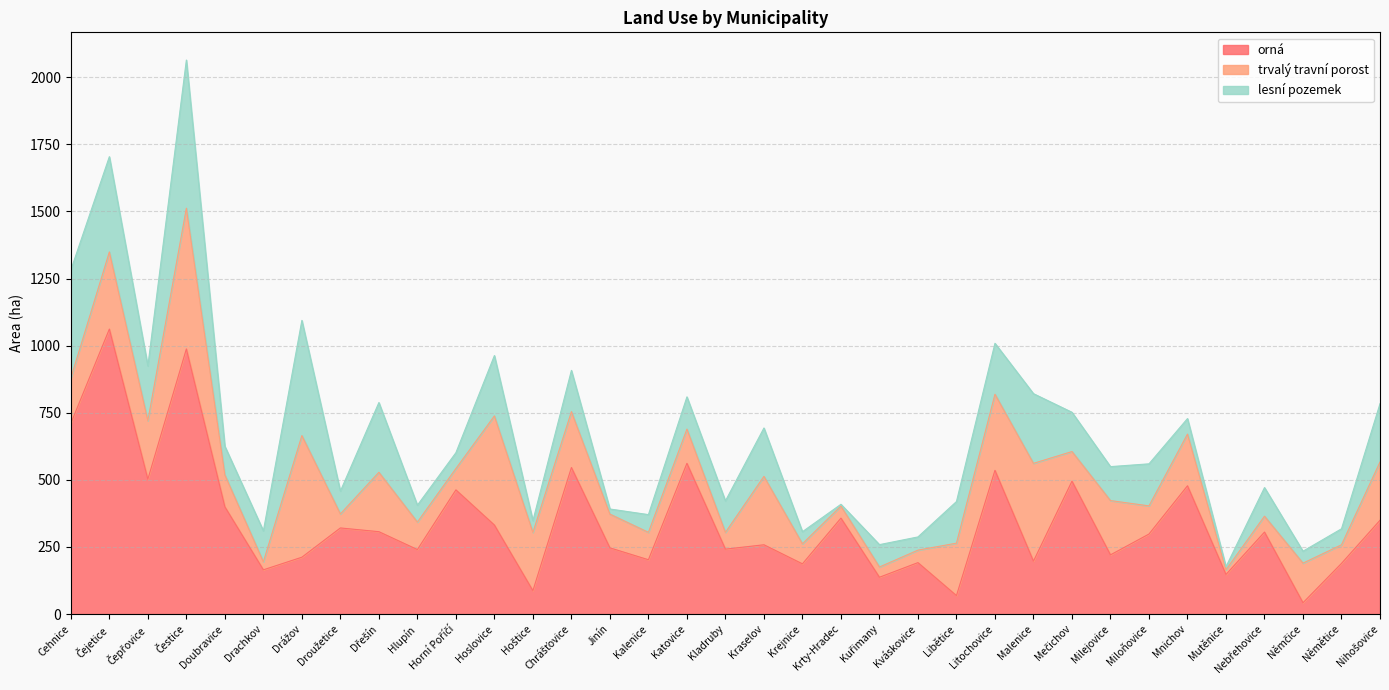

Does the chart display data point markers on the line(s)?

No